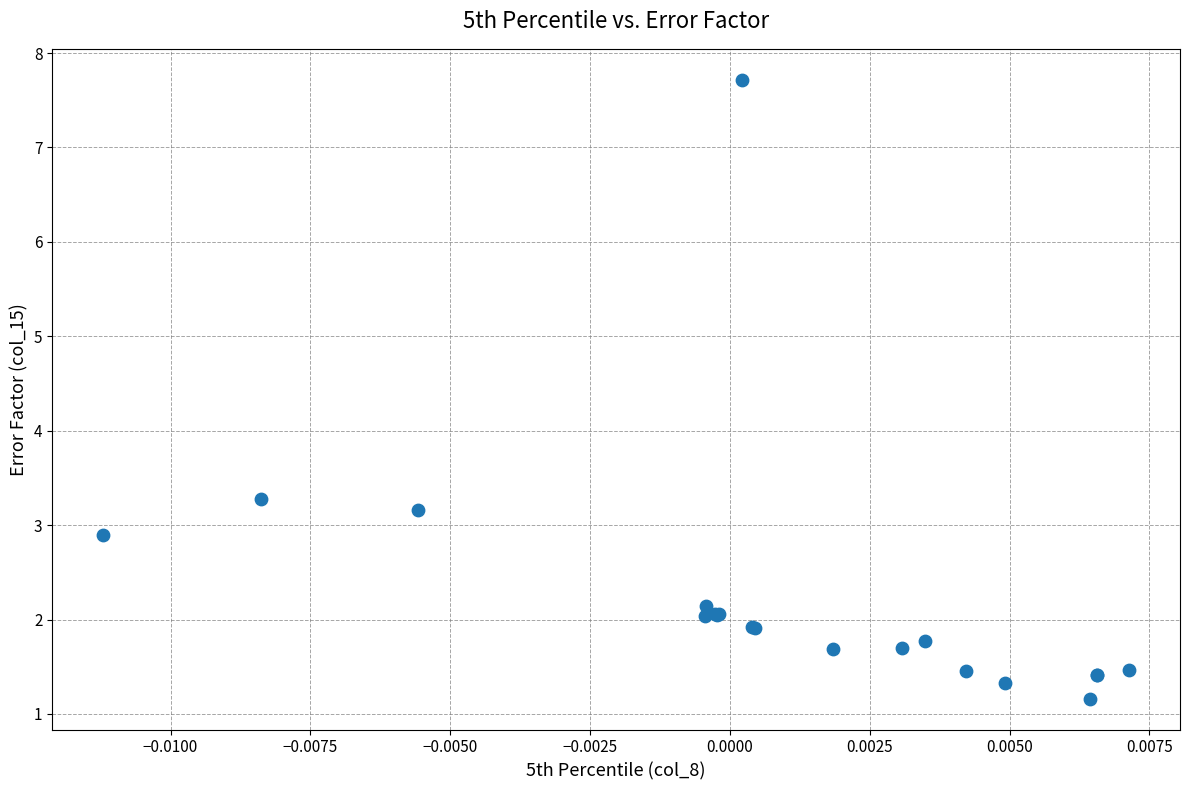

What Y value in the scatter plot is closest to 4?

3.3